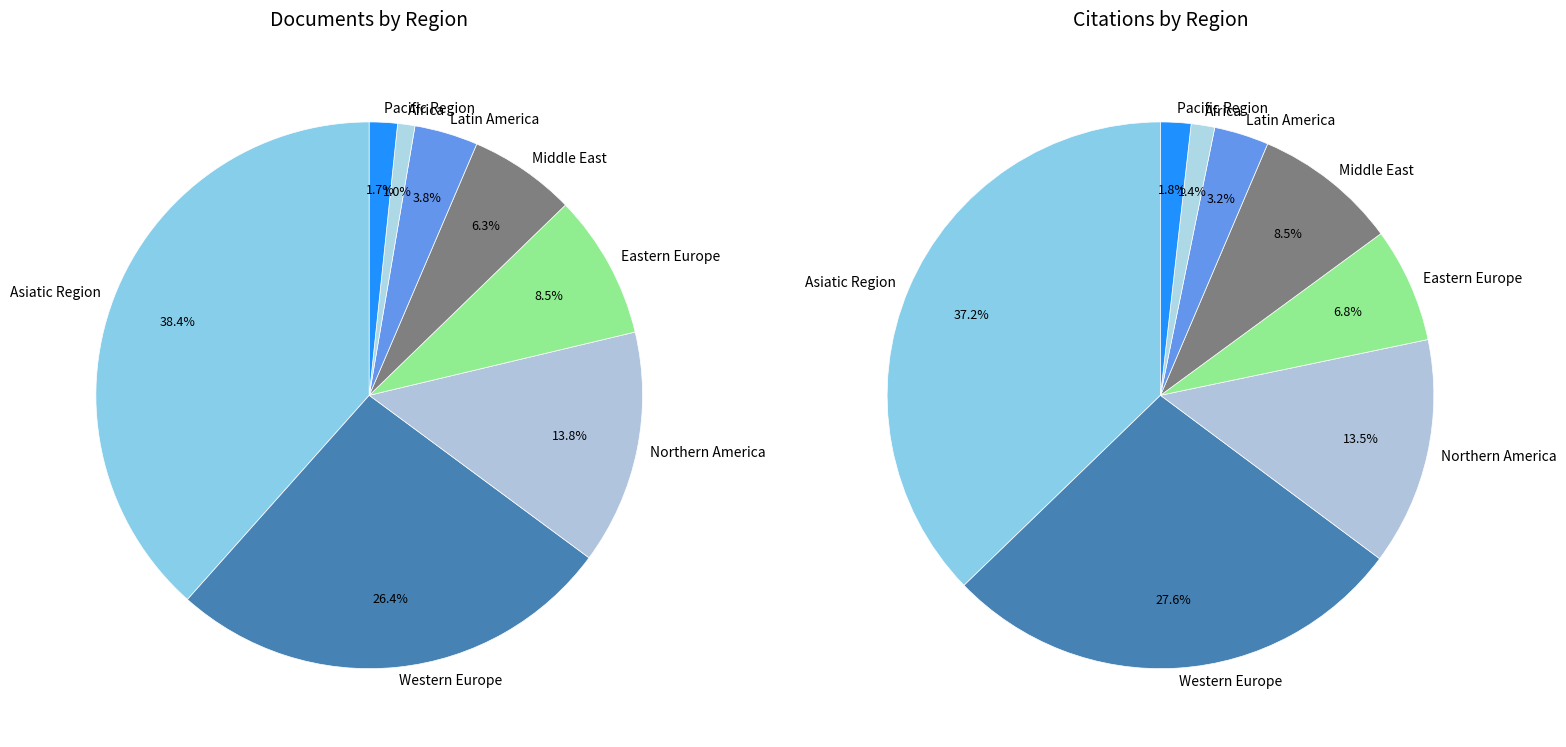

Is it true that Latin America is 20% of the pie?

False